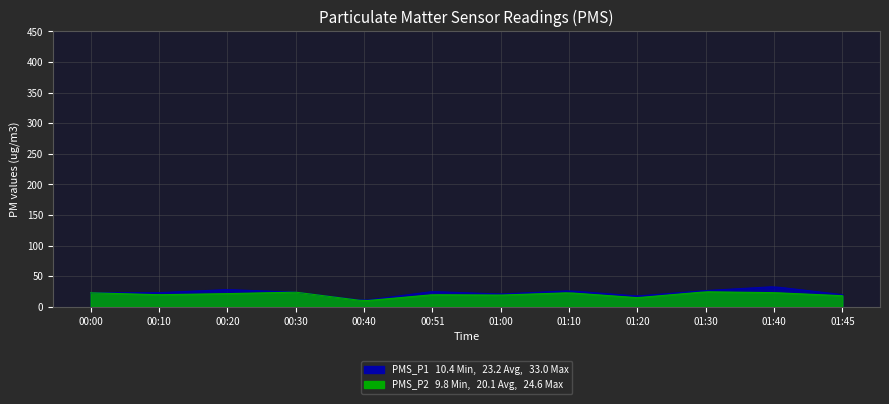

How many lines are shown in the chart?

2